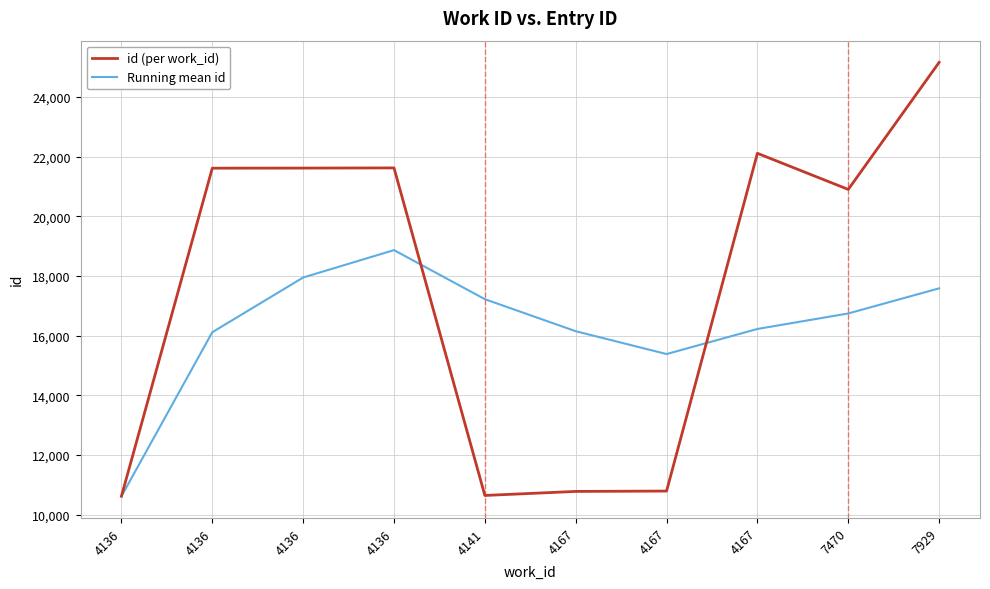

What are all the series names shown in the legend?

id (per work_id), Running mean id